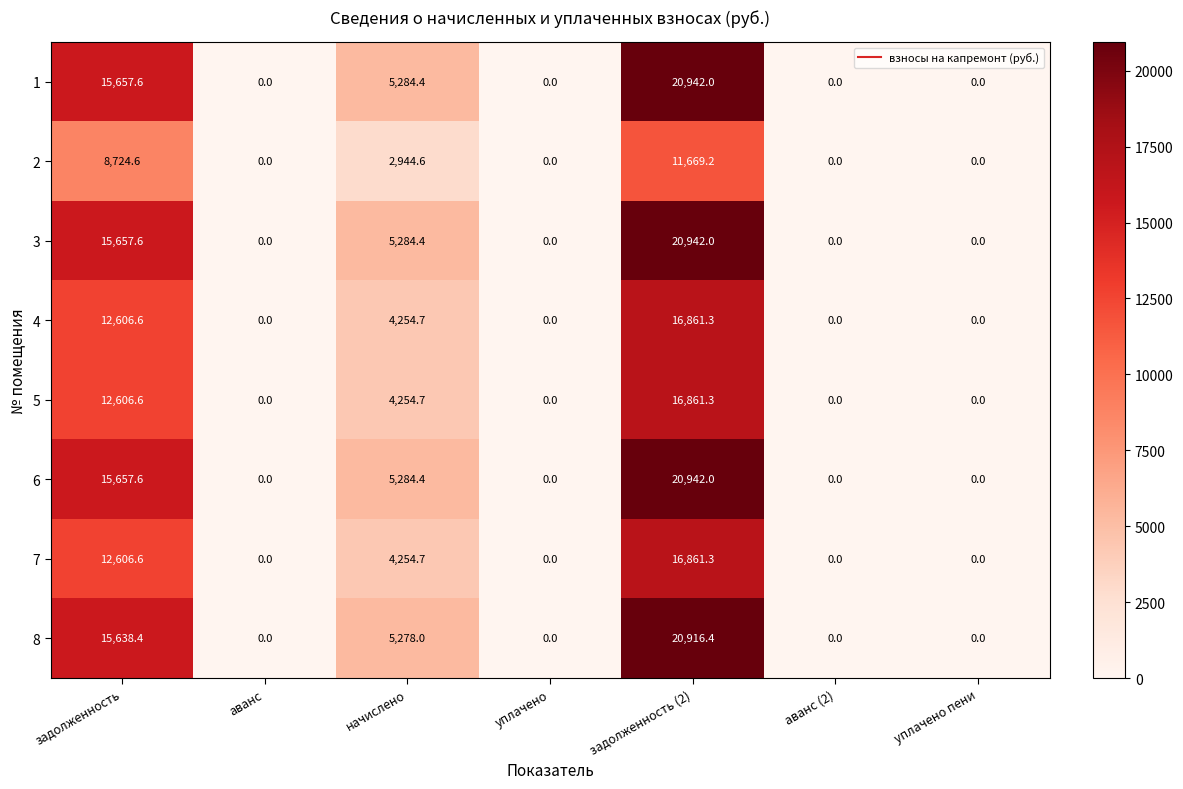

What is the greatest value displayed?

20942.0